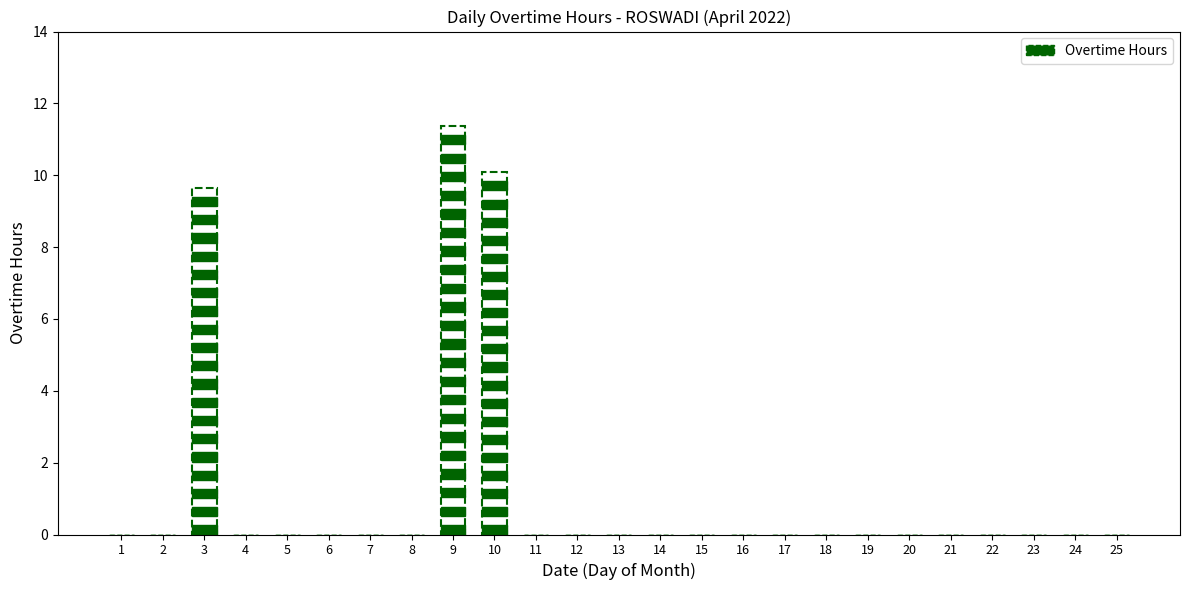

The chart shows a value of 0.0 at 5. True or false?

True